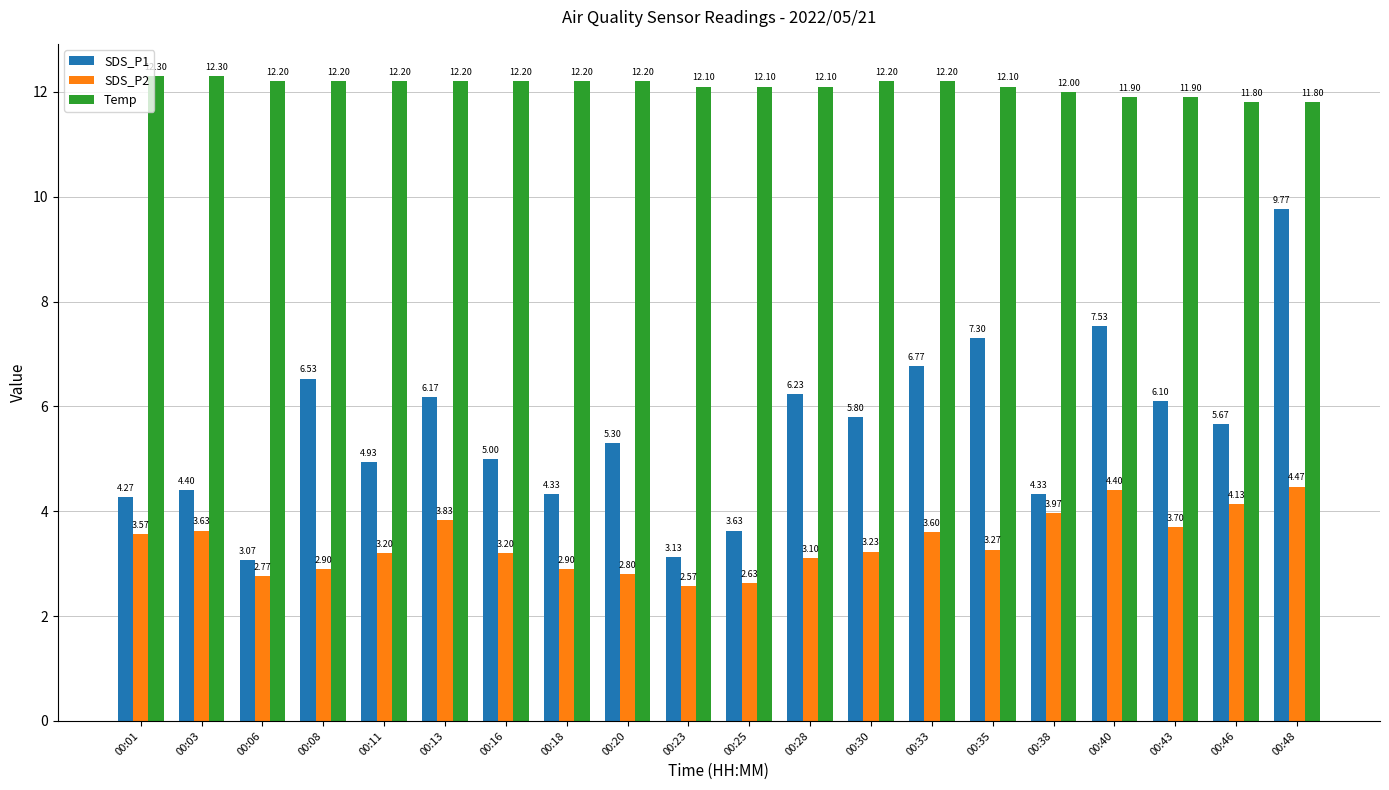

Where does the Temp series first go above 12?

00:01